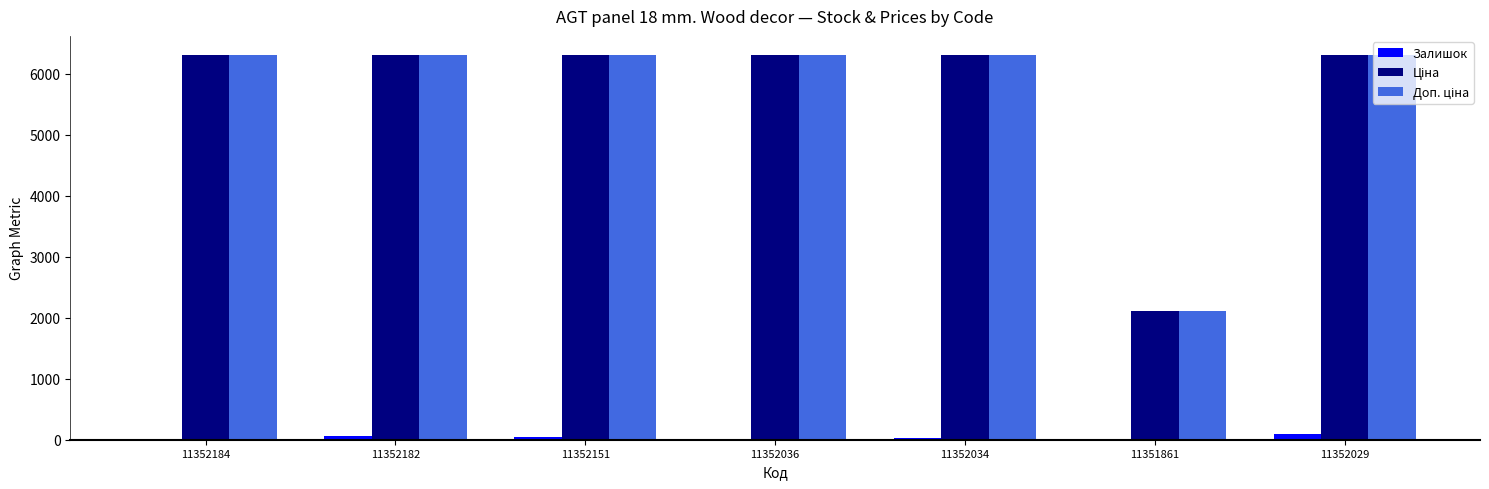

What is the maximum value shown in the chart?

6308.8